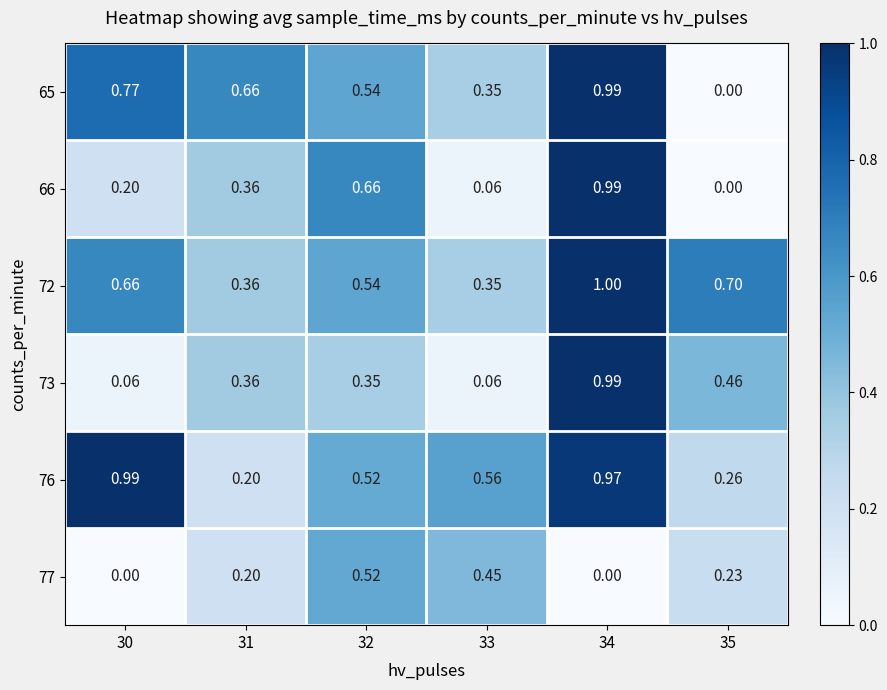

Is the value of 66 at 31 greater than the value of 65 at 30?

No